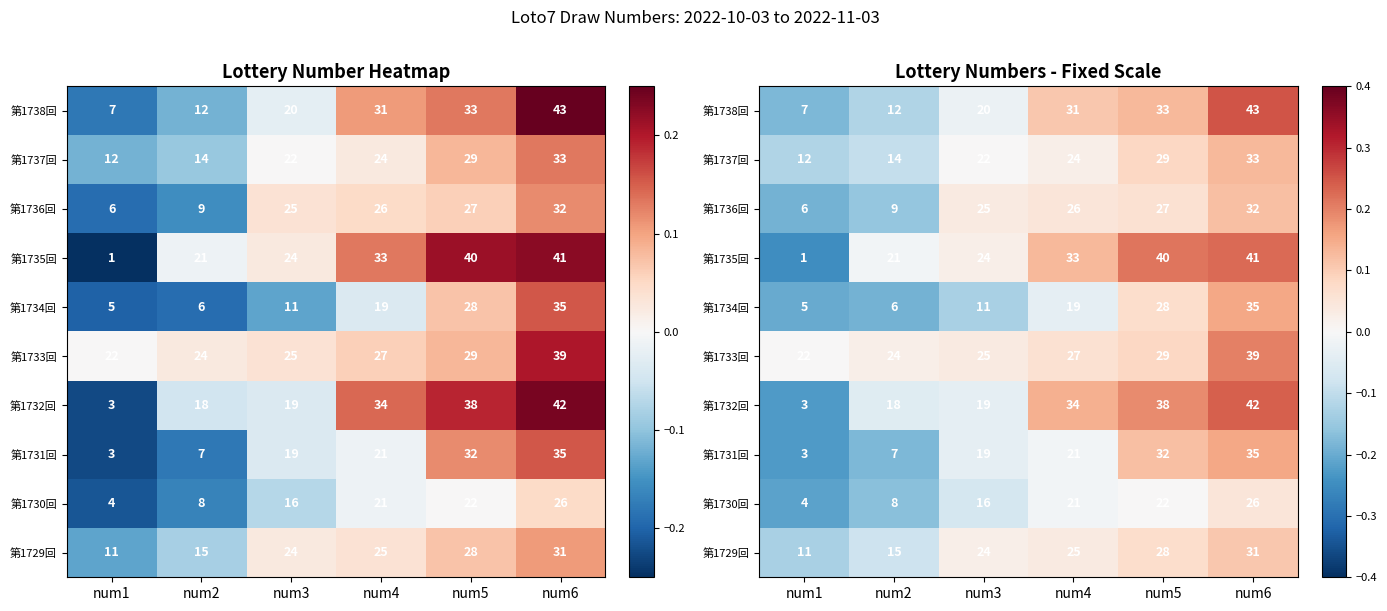

The 第1734回 series shows -0.2 at num2. True or false?

True